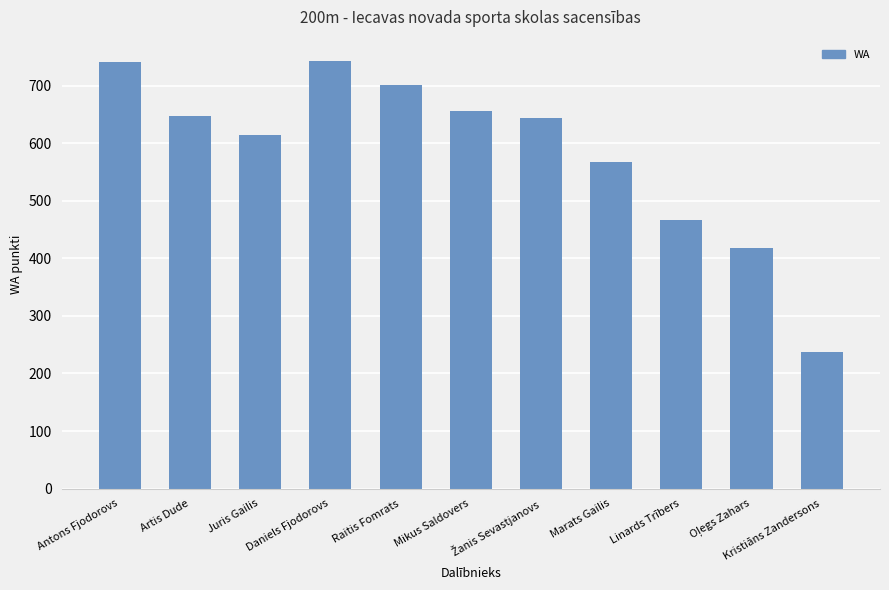

Which label corresponds to the smallest value in the chart?

Kristiāns Zandersons